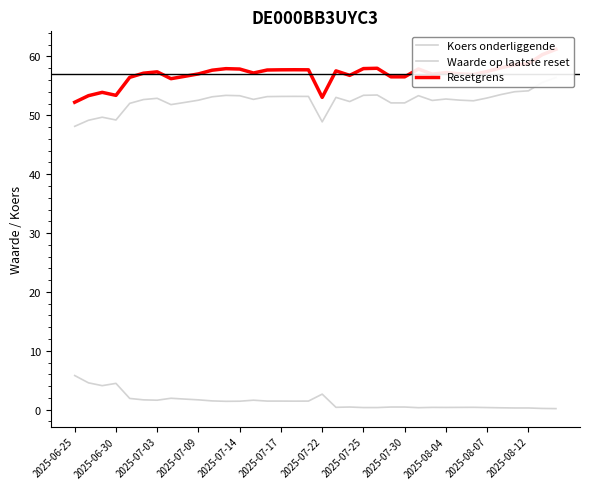

Reading left to right, transcribe all the data shown in this chart.

Koers onderliggende: 48.1	49.2	49.7	49.2	52.0	52.7	52.9	51.8	52.2	52.6	53.1	53.4	53.3	52.7	53.2	53.2	53.2	53.2	48.9	53.0	52.3	53.4	53.5	52.1	52.1	53.3	52.5	52.8	52.6	52.5	53.0	53.5	54.0	54.2	55.6	56.4
Waarde op laatste reset: 5.8	4.6	4.1	4.5	1.9	1.7	1.6	1.9	1.8	1.7	1.5	1.4	1.4	1.6	1.5	1.5	1.4	1.5	2.6	0.4	0.5	0.4	0.4	0.5	0.5	0.3	0.4	0.4	0.4	0.4	0.4	0.3	0.3	0.3	0.2	0.2
Resetgrens: 52.2	53.3	53.9	53.4	56.5	57.2	57.4	56.2	56.6	57.0	57.7	57.9	57.9	57.2	57.7	57.7	57.7	57.7	53.0	57.6	56.8	57.9	58.0	56.5	56.5	57.9	57.0	57.3	57.0	56.9	57.5	58.1	58.6	58.8	60.3	61.2